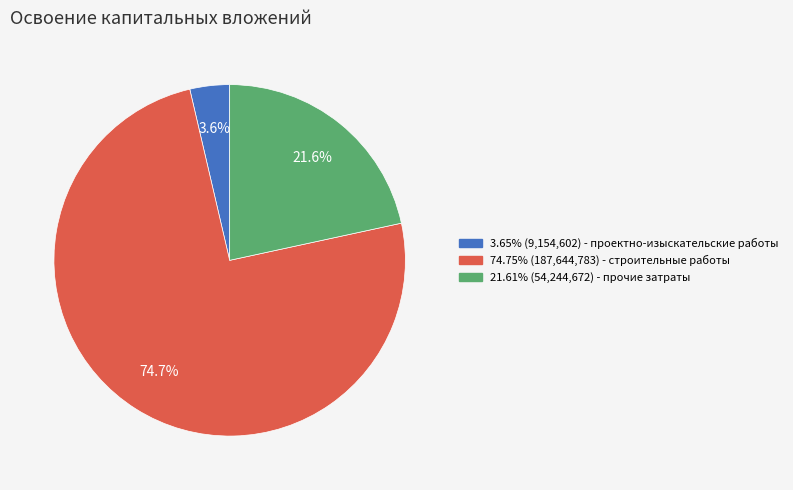

Does any single category account for the majority?

Yes